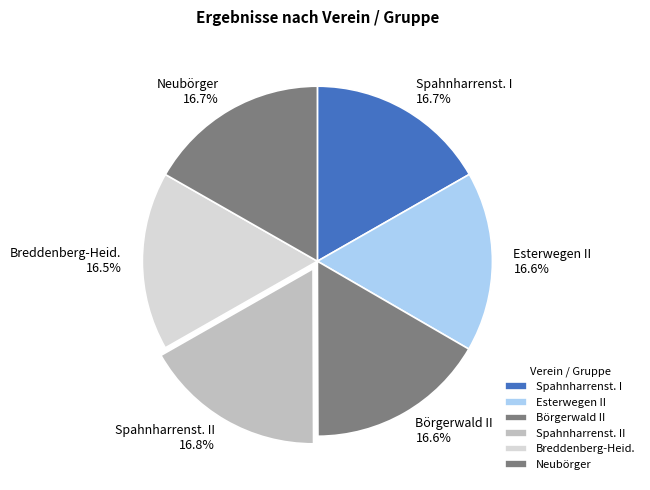

Is the sum of Börgerwald II and Breddenberg-Heid. greater than half?

No